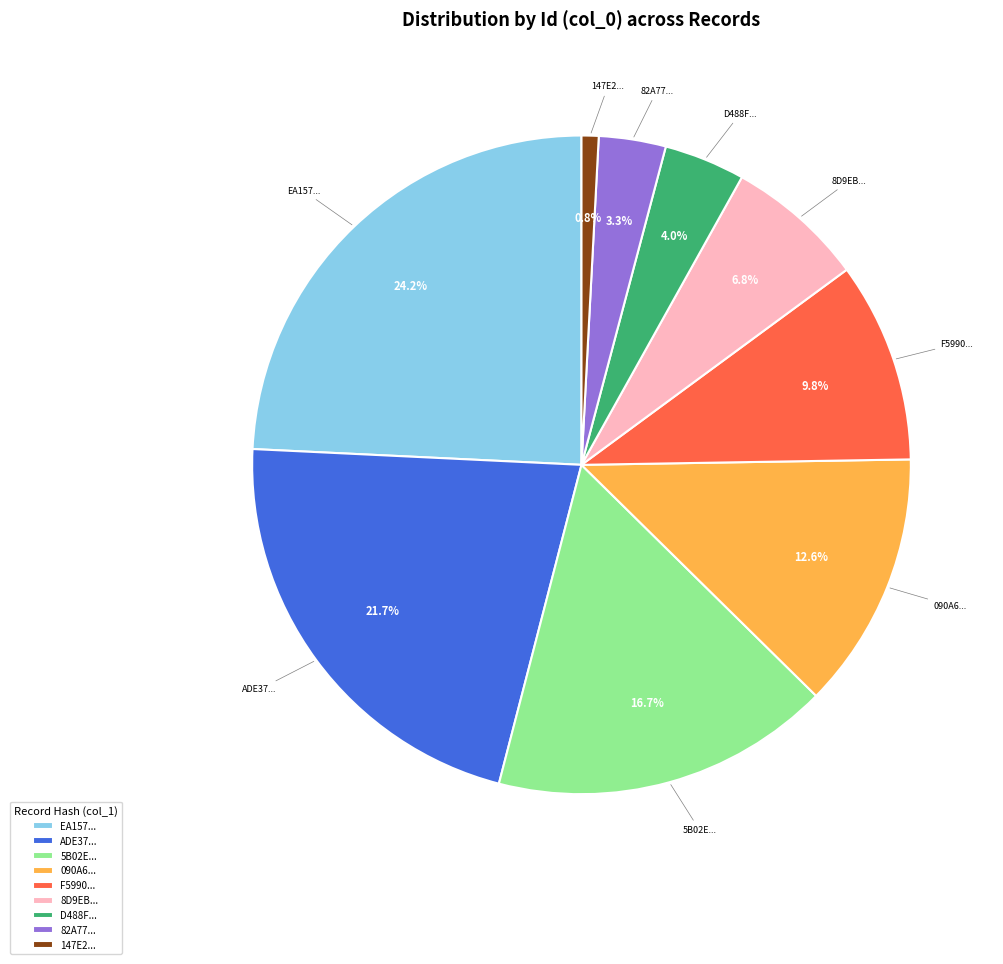

Is 82A77... the majority of the pie?

No